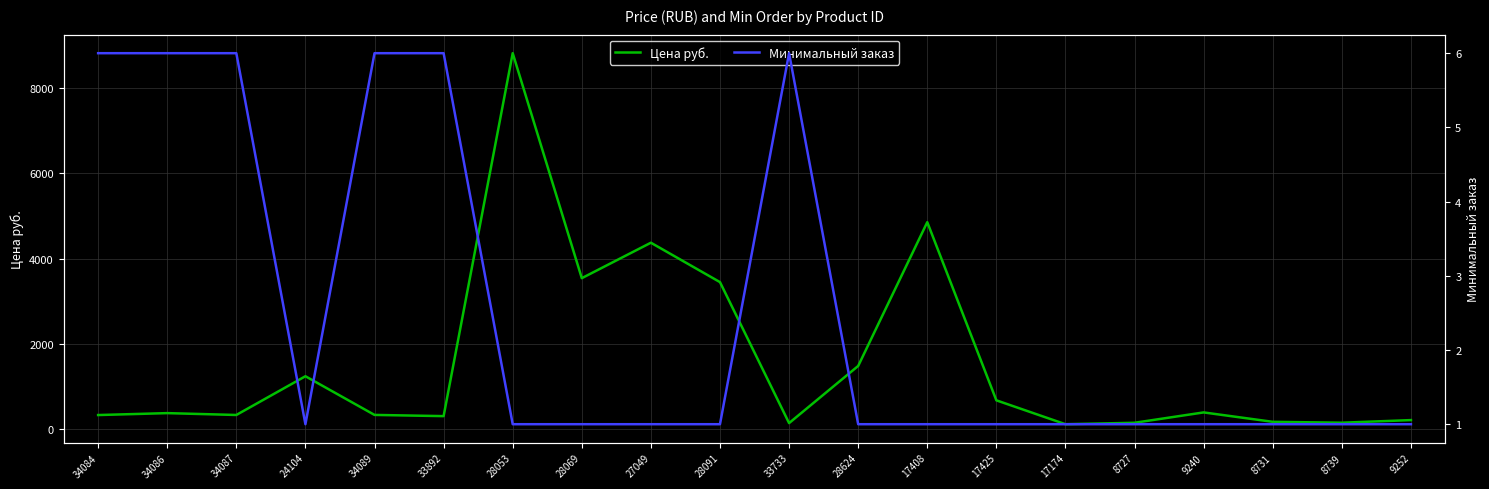

How many data points does each series have?

20